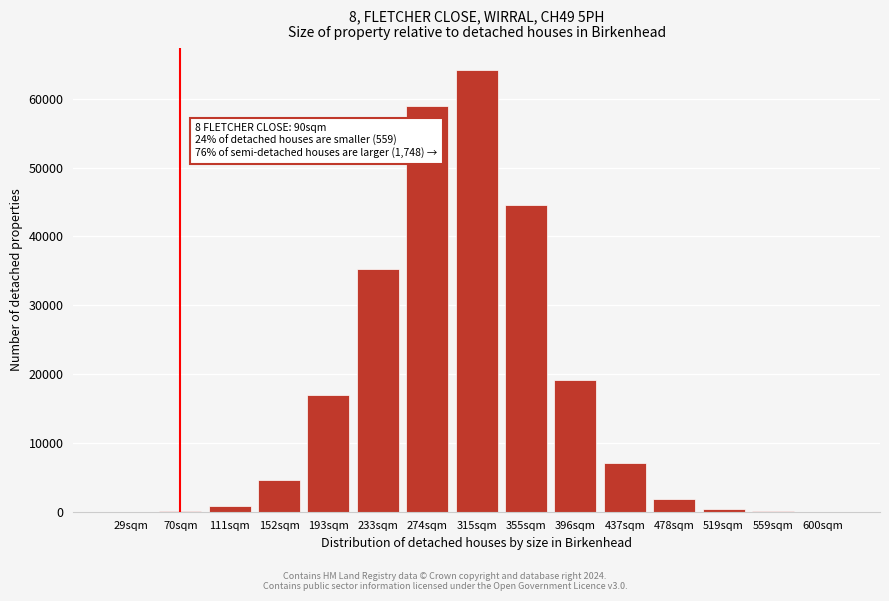

At which category does the chart reach its peak across all series?

315sqm